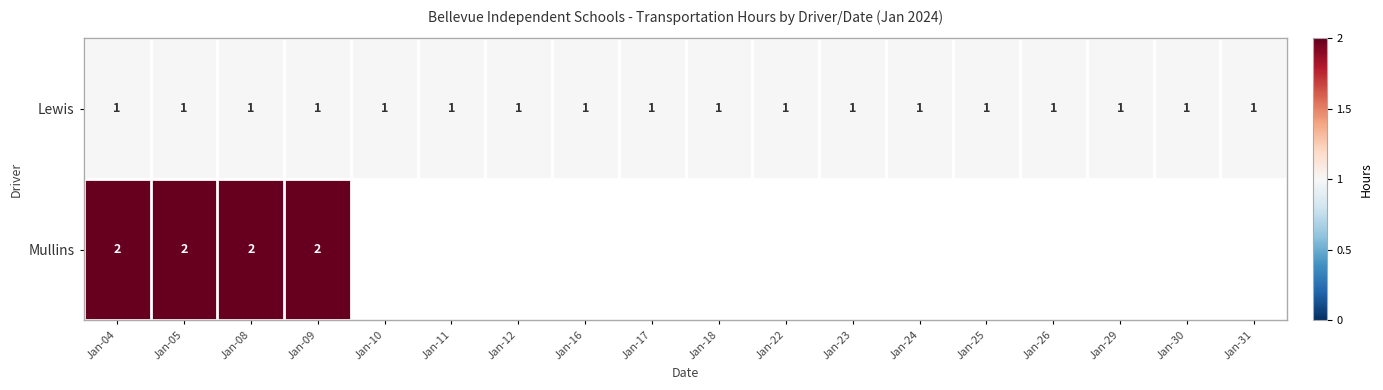

At which category is the sum across all series the highest?

Jan-04